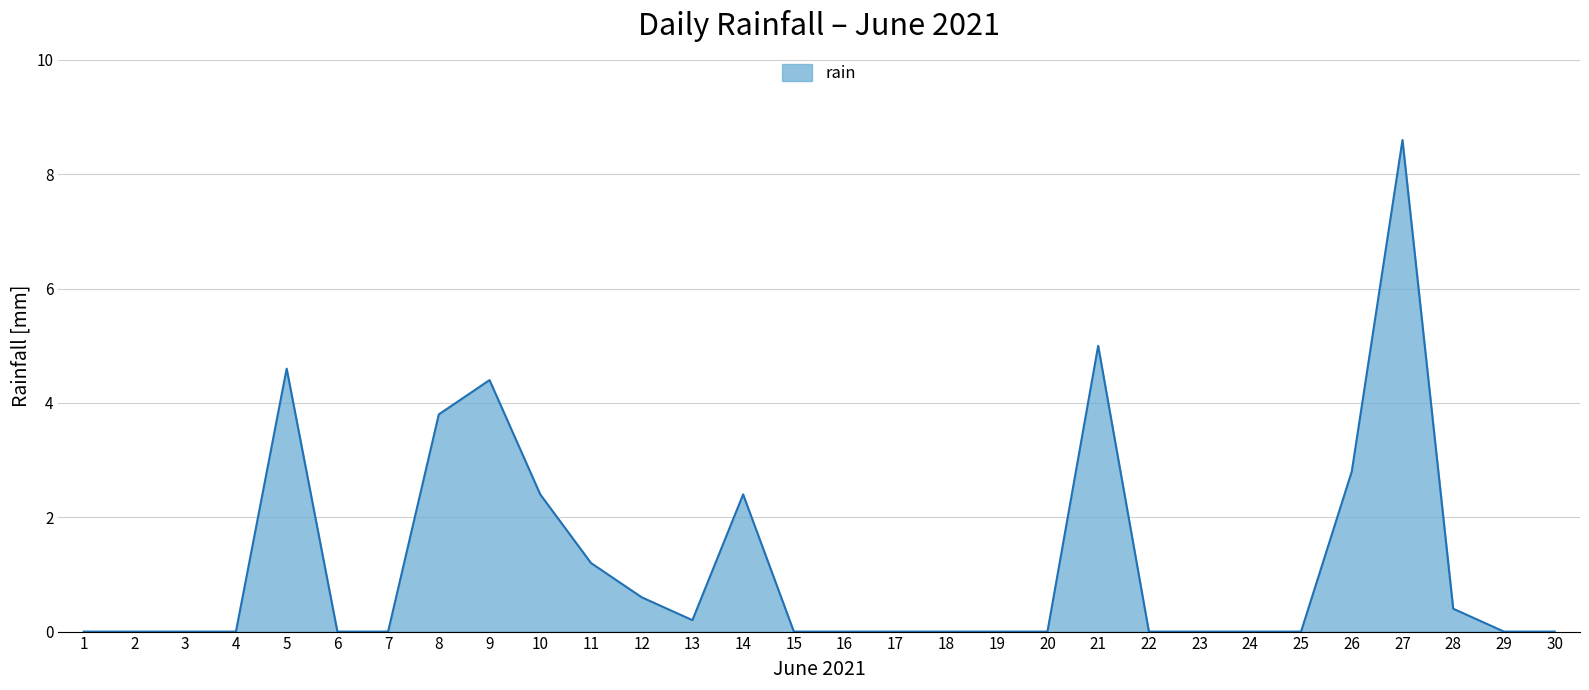

Where is the data nearest to the value 4?

8